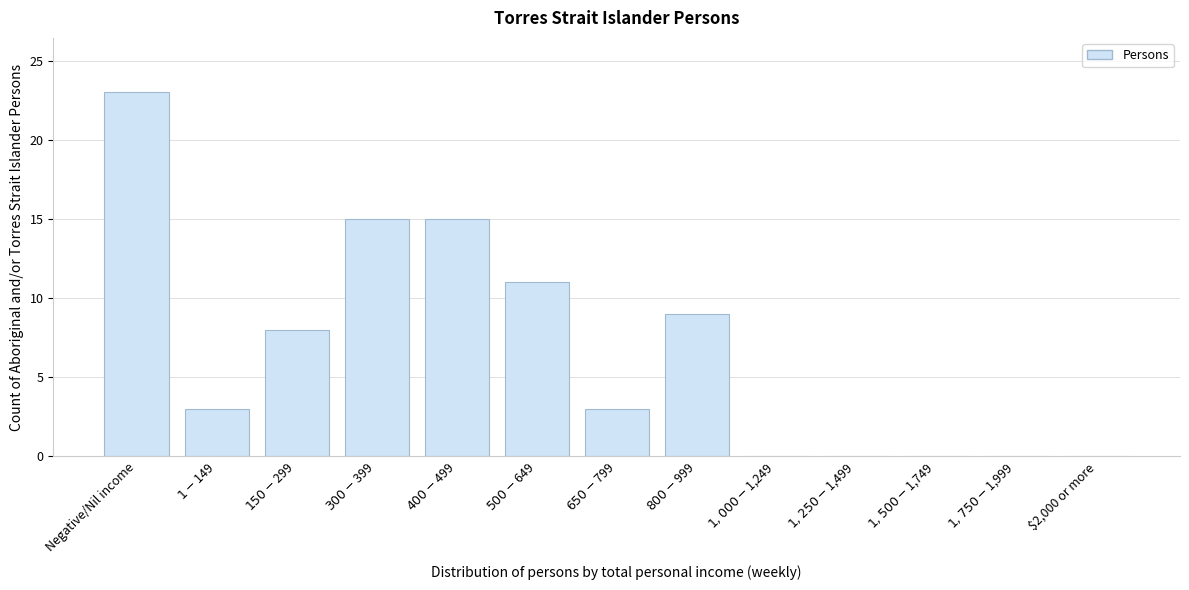

True or false: the data shows 8 at $2,000 or more.

False